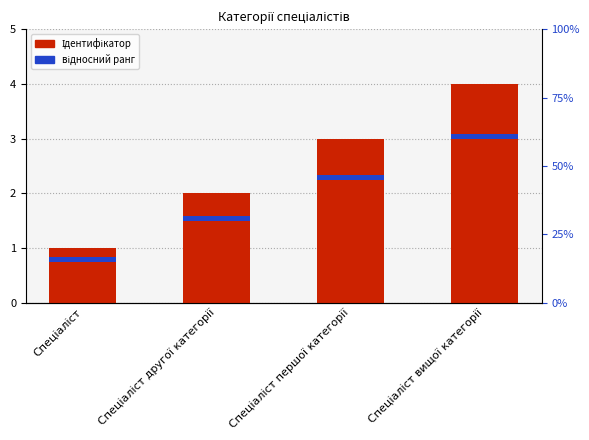

What position from the right is Спеціаліст першої категорії?

2